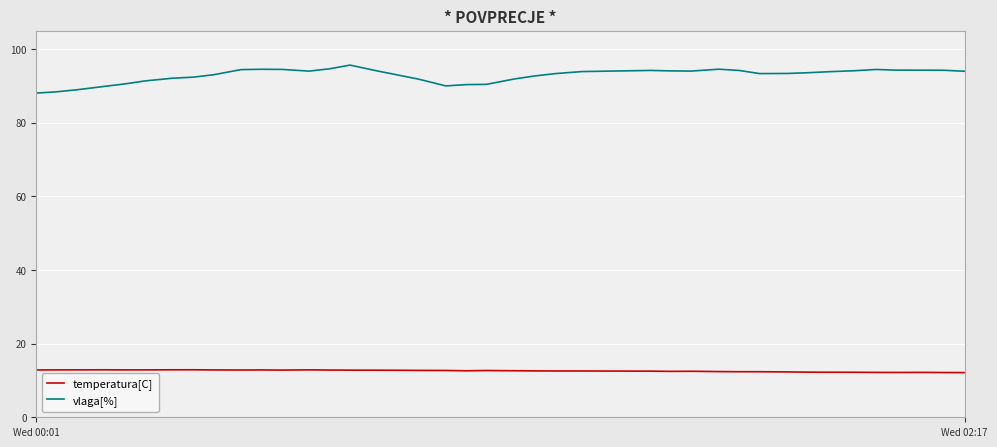

True or false: temperatura[C] and vlaga[%] cross at least once.

False